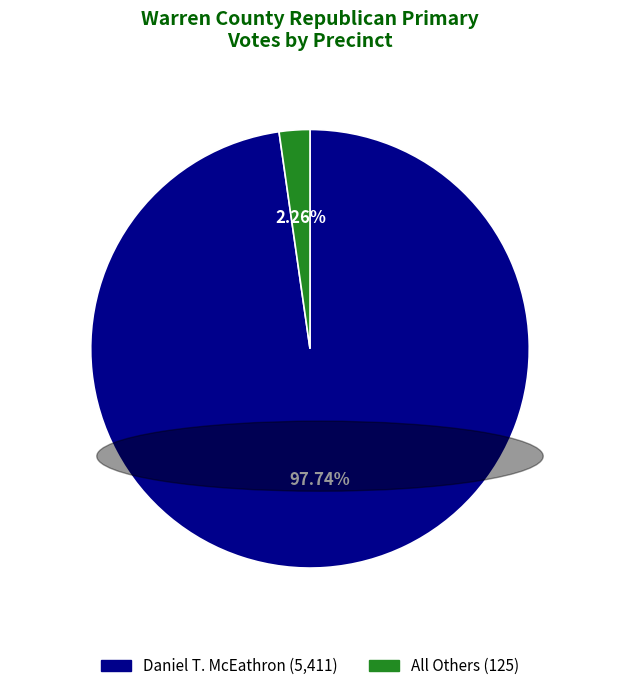

Does any single category account for the majority?

Yes